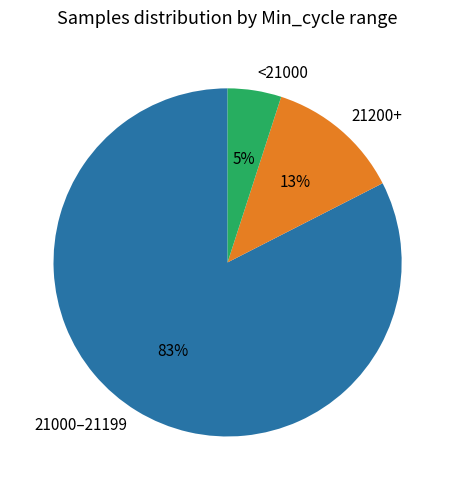

To the nearest percent, what is the difference between the 21200+ and <21000 slice percentages?

8%